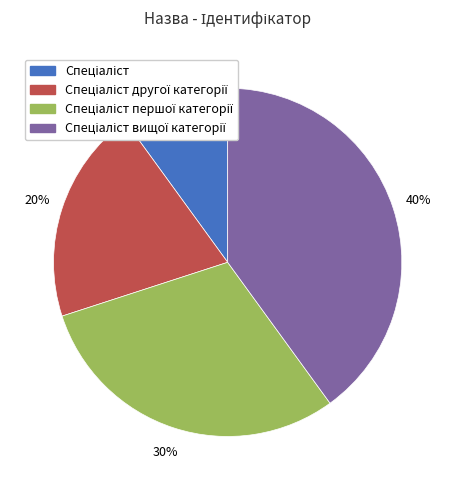

To the nearest percent, what is the average slice percentage?

25%